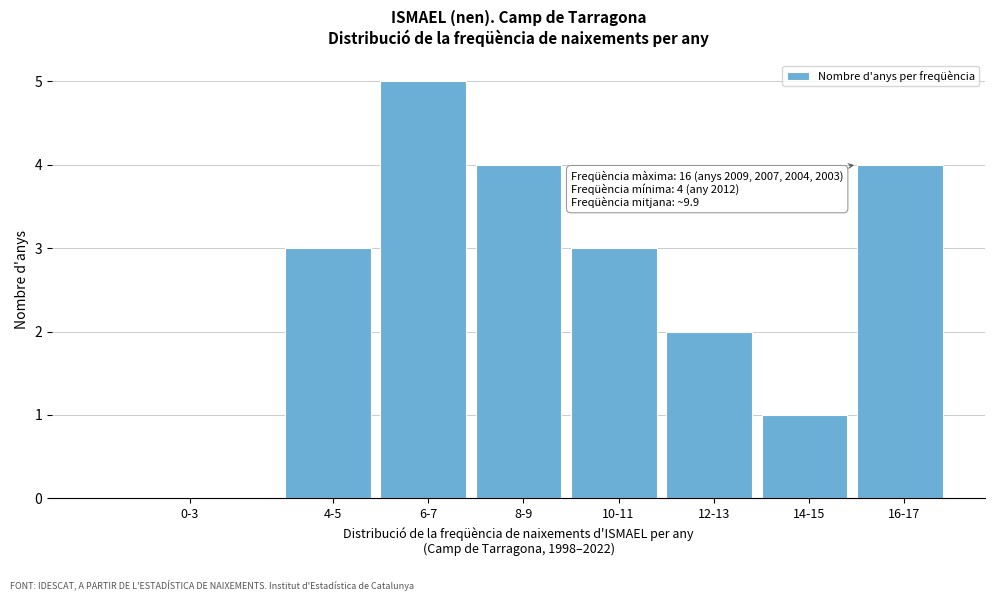

Reading left to right, transcribe all the data shown in this chart.

0-3=0	4-5=3	6-7=5	8-9=4	10-11=3	12-13=2	14-15=1	16-17=4